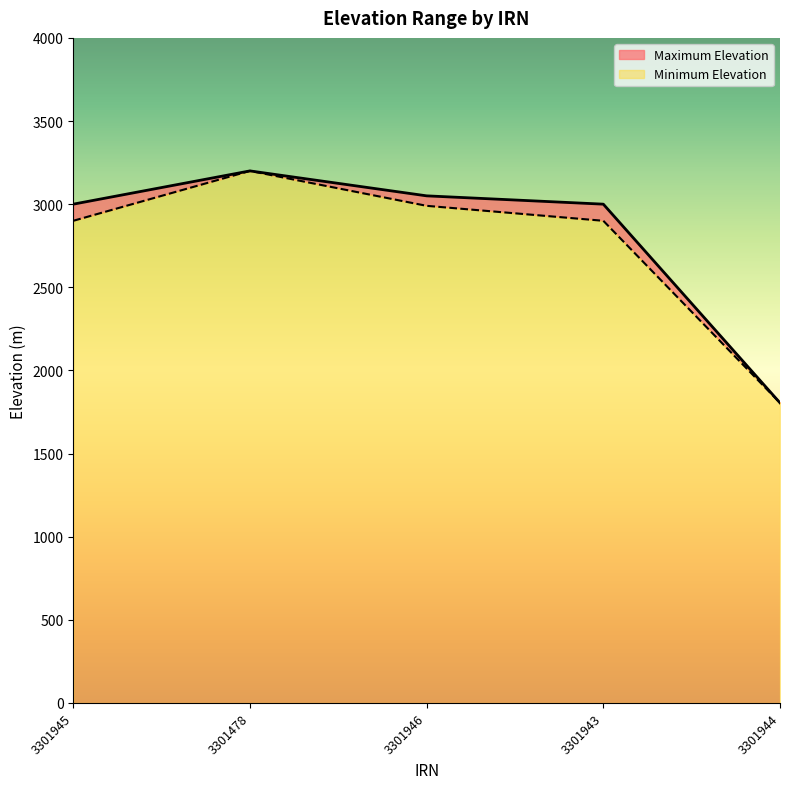

How many categories are shown in the chart?

5